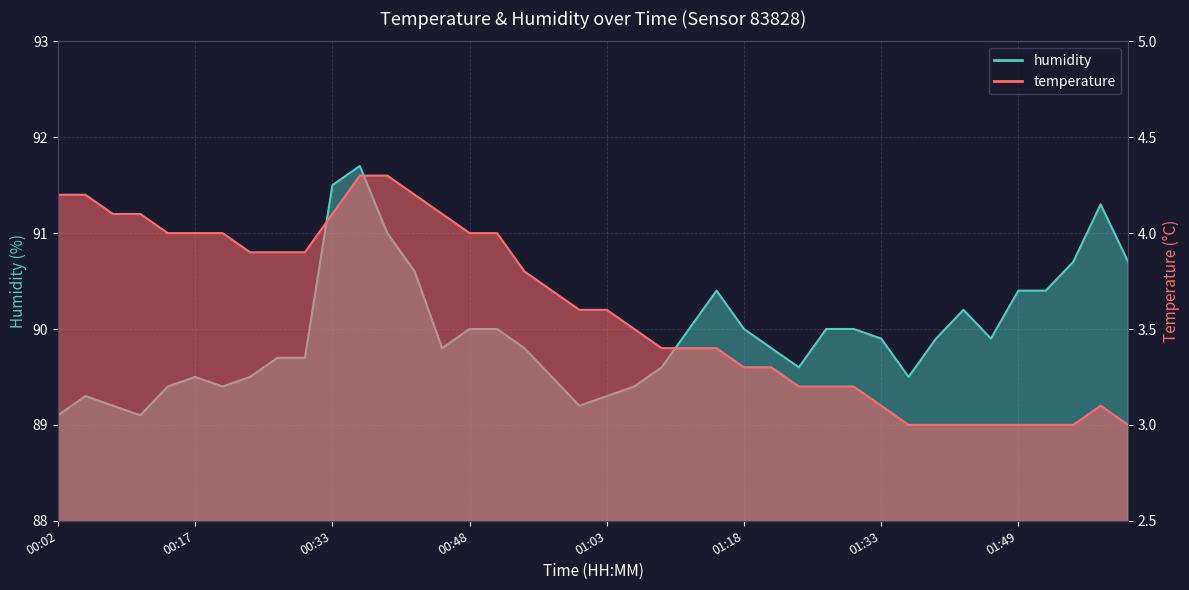

In humidity, how many points are lower than both neighbors (excluding endpoints)?

7